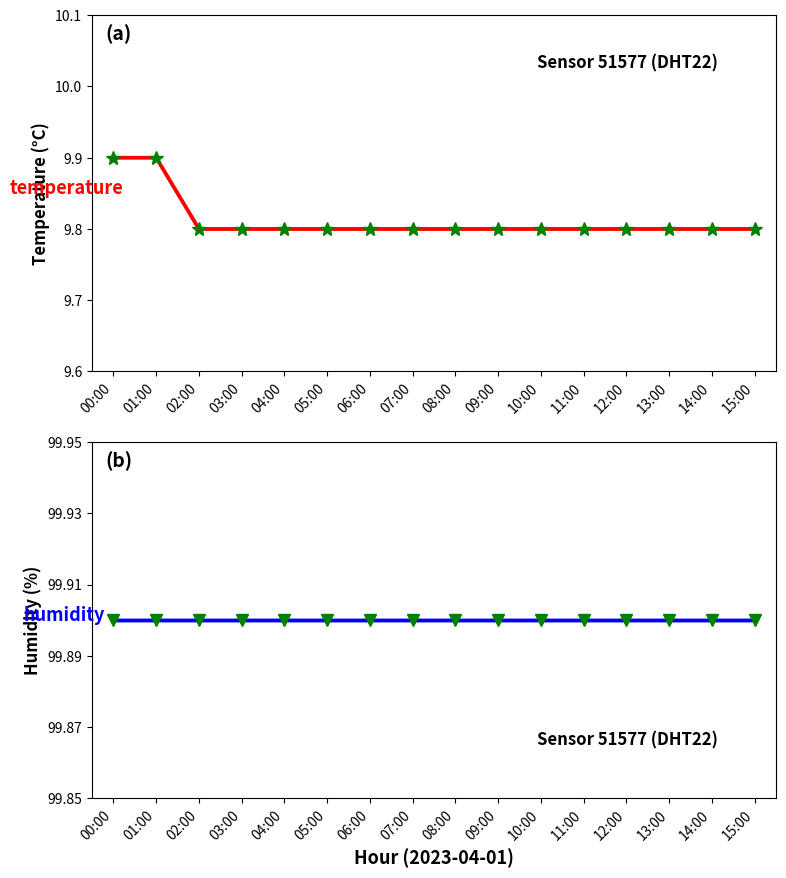

Which series has the largest total across all categories?

humidity